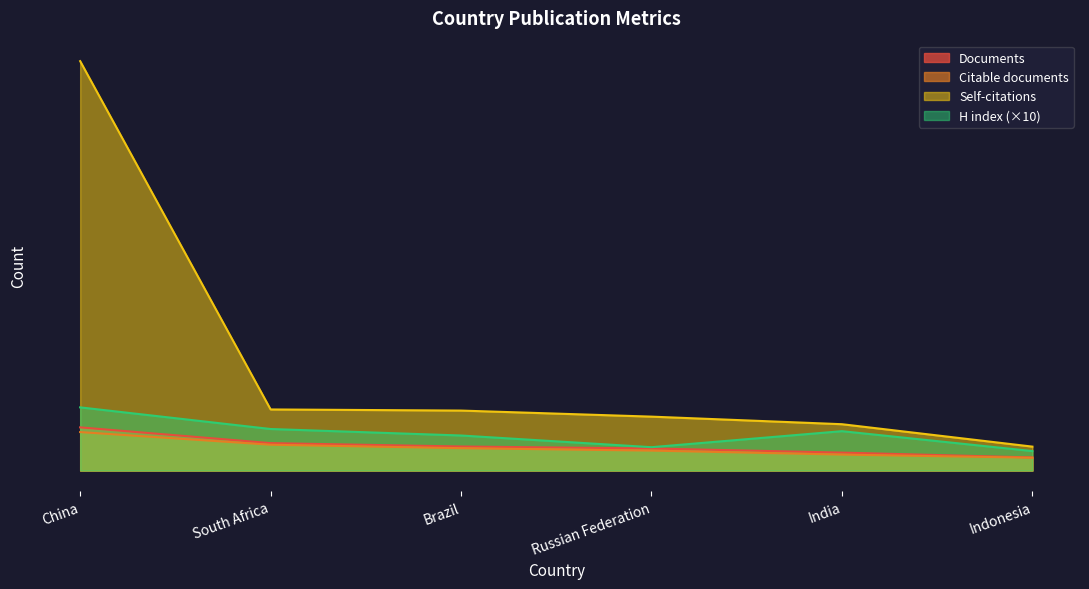

True or false: H index and Citations cross at least once.

False